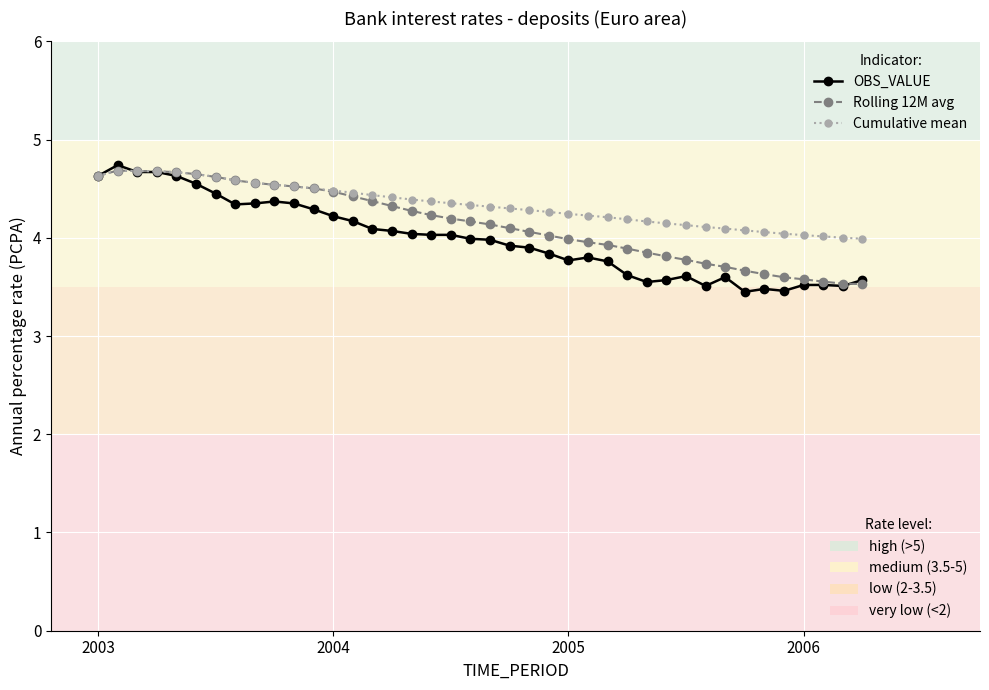

What is the smallest value displayed?

3.5